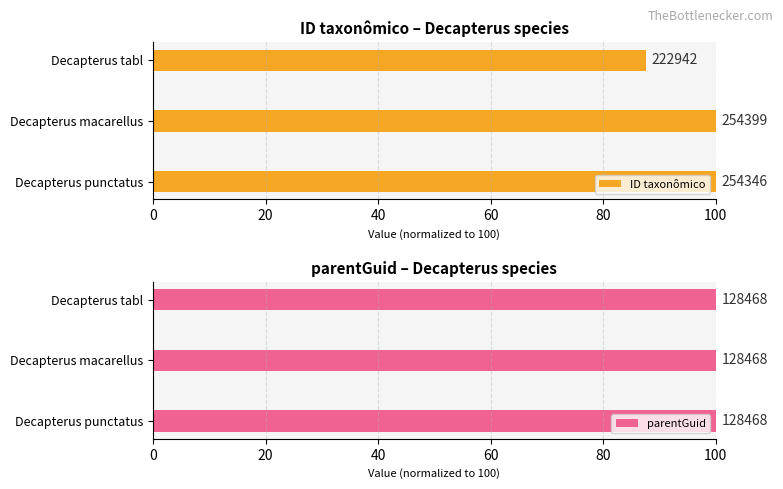

Does the chart contain any negative values?

No